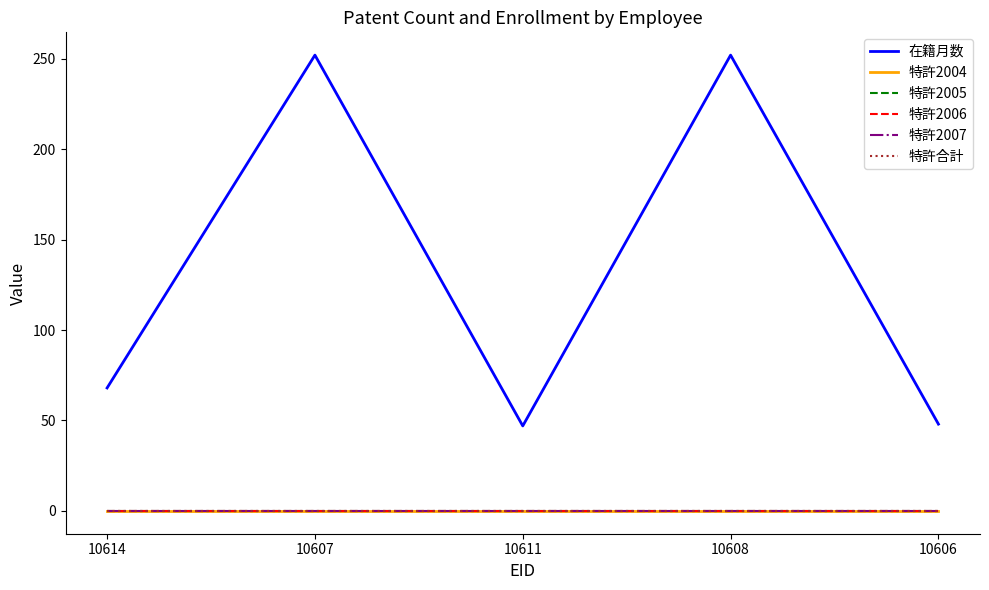

Does the chart display data point markers on the line(s)?

No